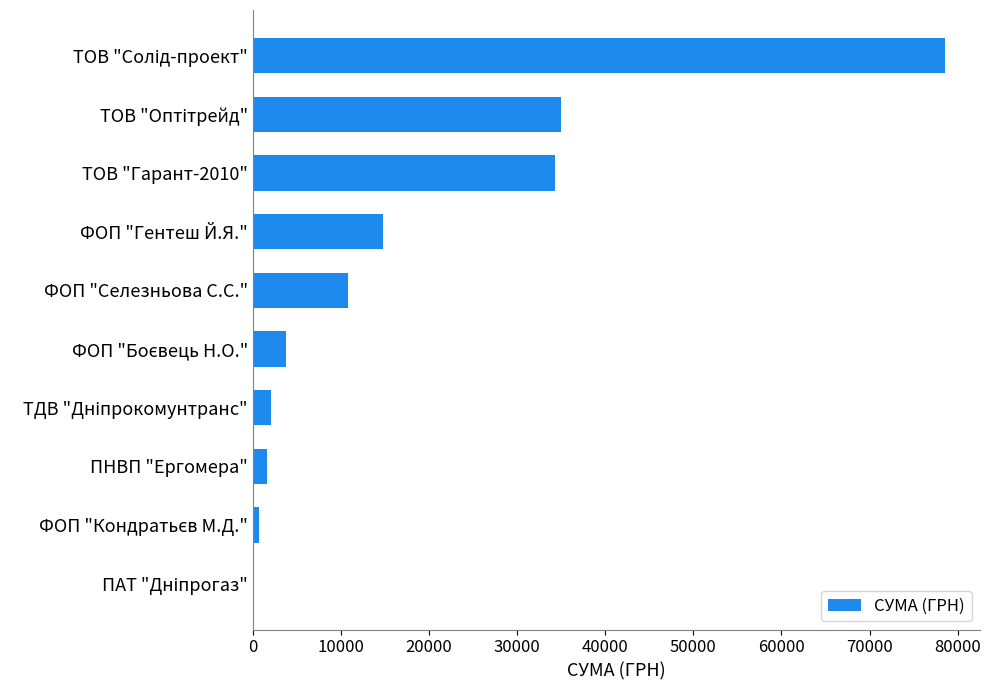

True or false: the data shows 14753.0 at ФОП "Гентеш Й.Я.".

True